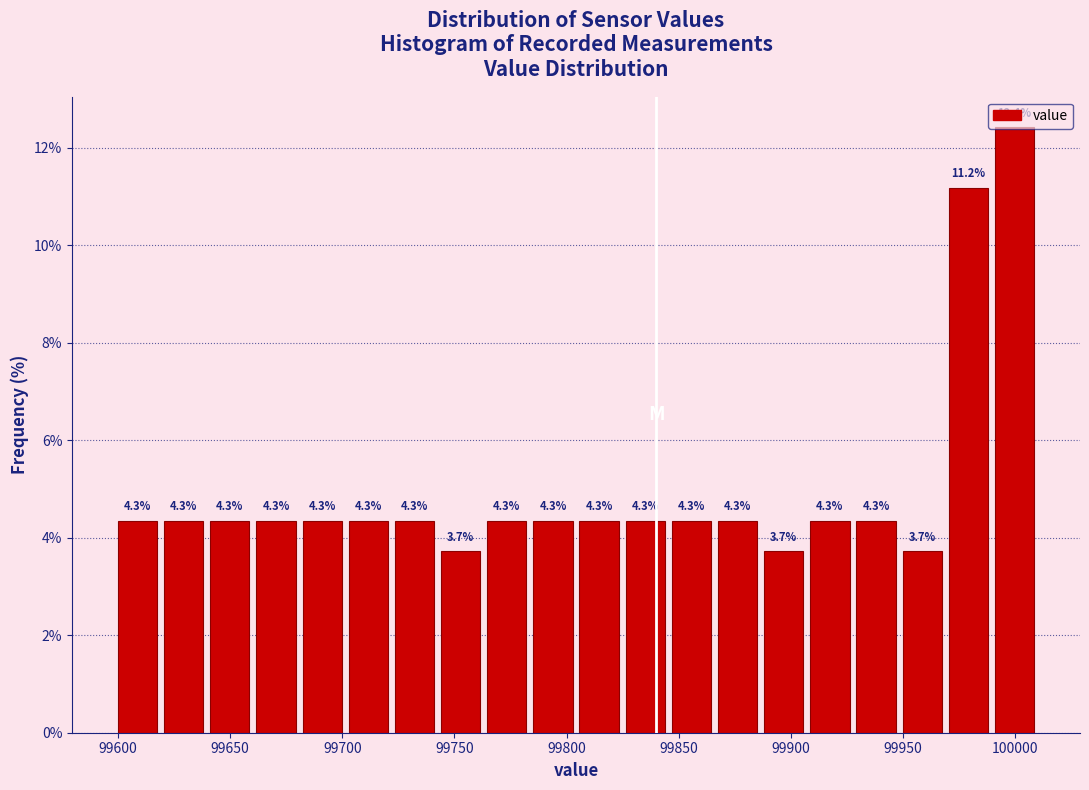

Reading left to right, list every bar in this chart as the range it spans on the x-axis followed by its height. The bar edges are not printed on the chart, so give them approximately, as read against the axis.

99600 to 99620: 4.3
99620 to 99640: 4.3
99640 to 99660: 4.3
99660 to 99680: 4.3
99680 to 99705: 4.3
99705 to 99725: 4.3
99725 to 99745: 4.3
99745 to 99765: 3.7
99765 to 99785: 4.3
99785 to 99805: 4.3
99805 to 99825: 4.3
99825 to 99845: 4.3
99845 to 99870: 4.3
99870 to 99890: 4.3
99890 to 99910: 3.7
99910 to 99930: 4.3
99930 to 99950: 4.3
99950 to 99970: 3.7
99970 to 99990: 11.2
99990 to 100010: 12.4